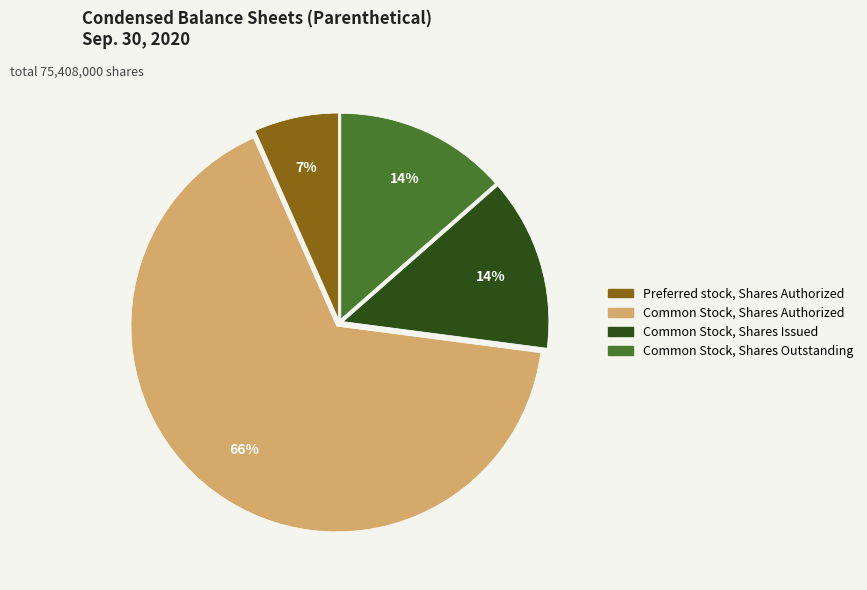

To the nearest percent, what is the average slice percentage?

25%